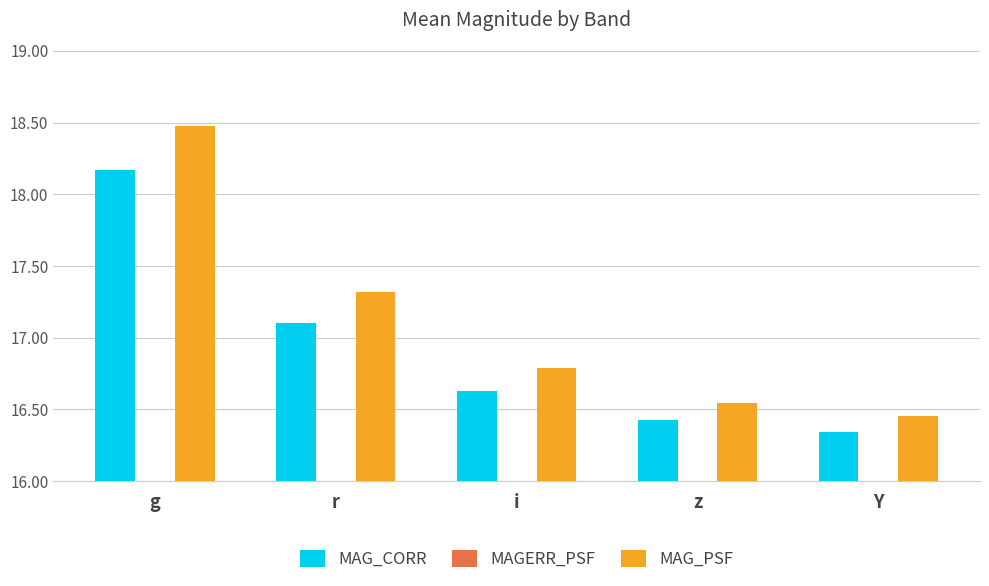

Count the number of data series in this chart.

3